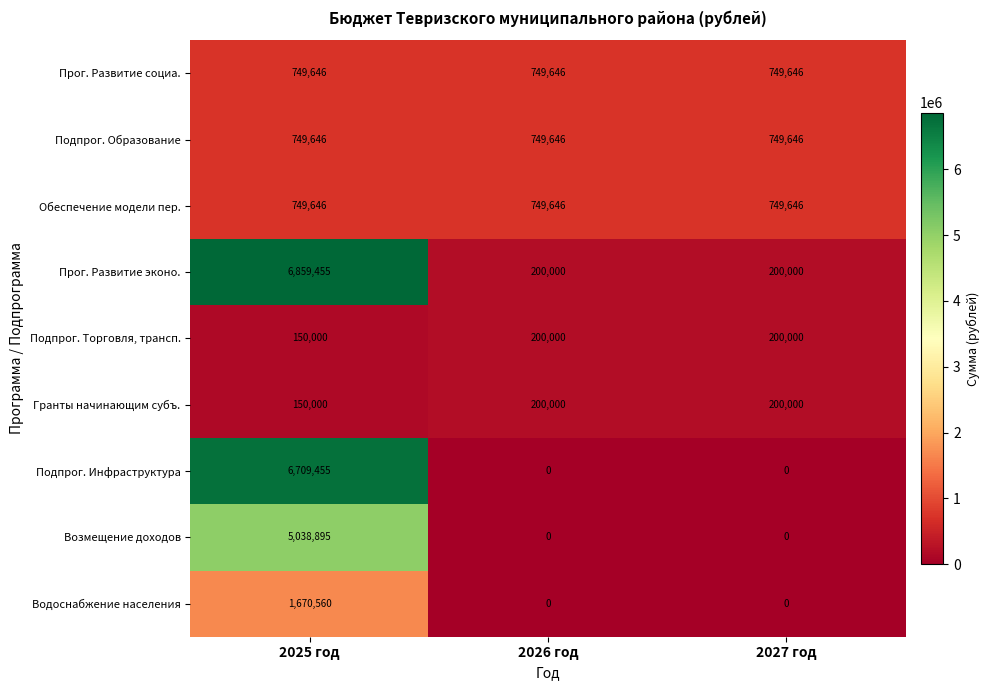

How many categories are shown in the chart?

3